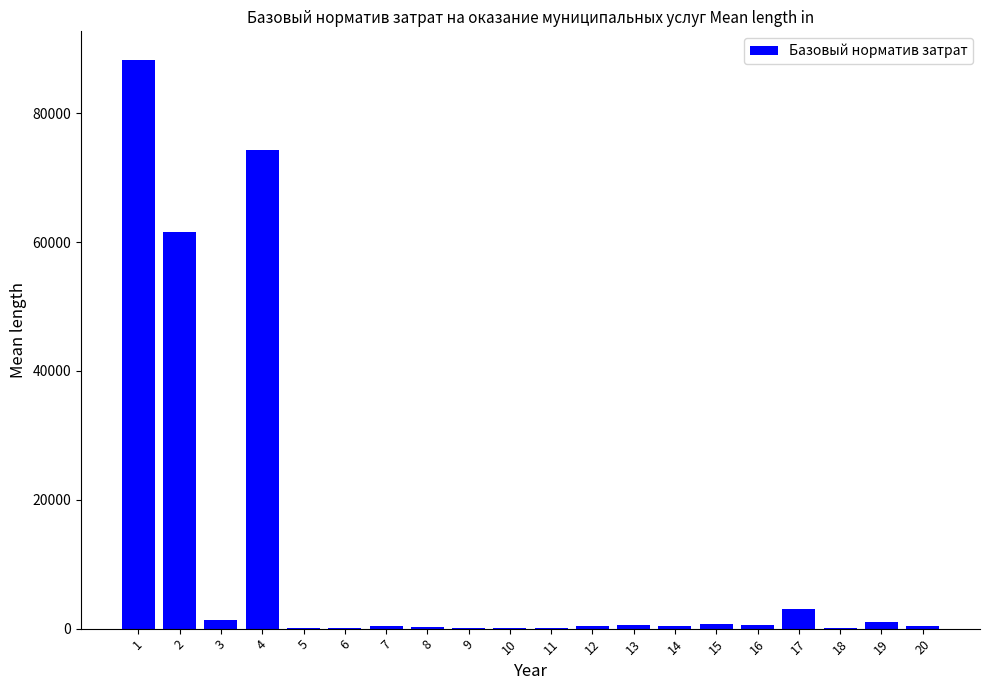

Count the number of categories in the chart.

20